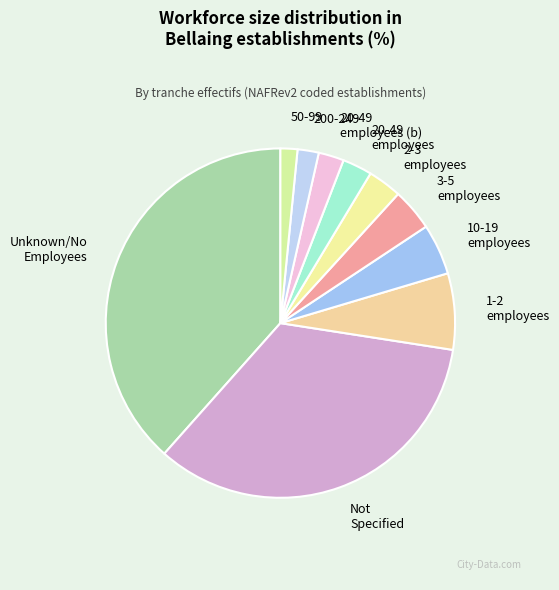

True or false: Unknown/No Employees accounts for 25% of the total.

False